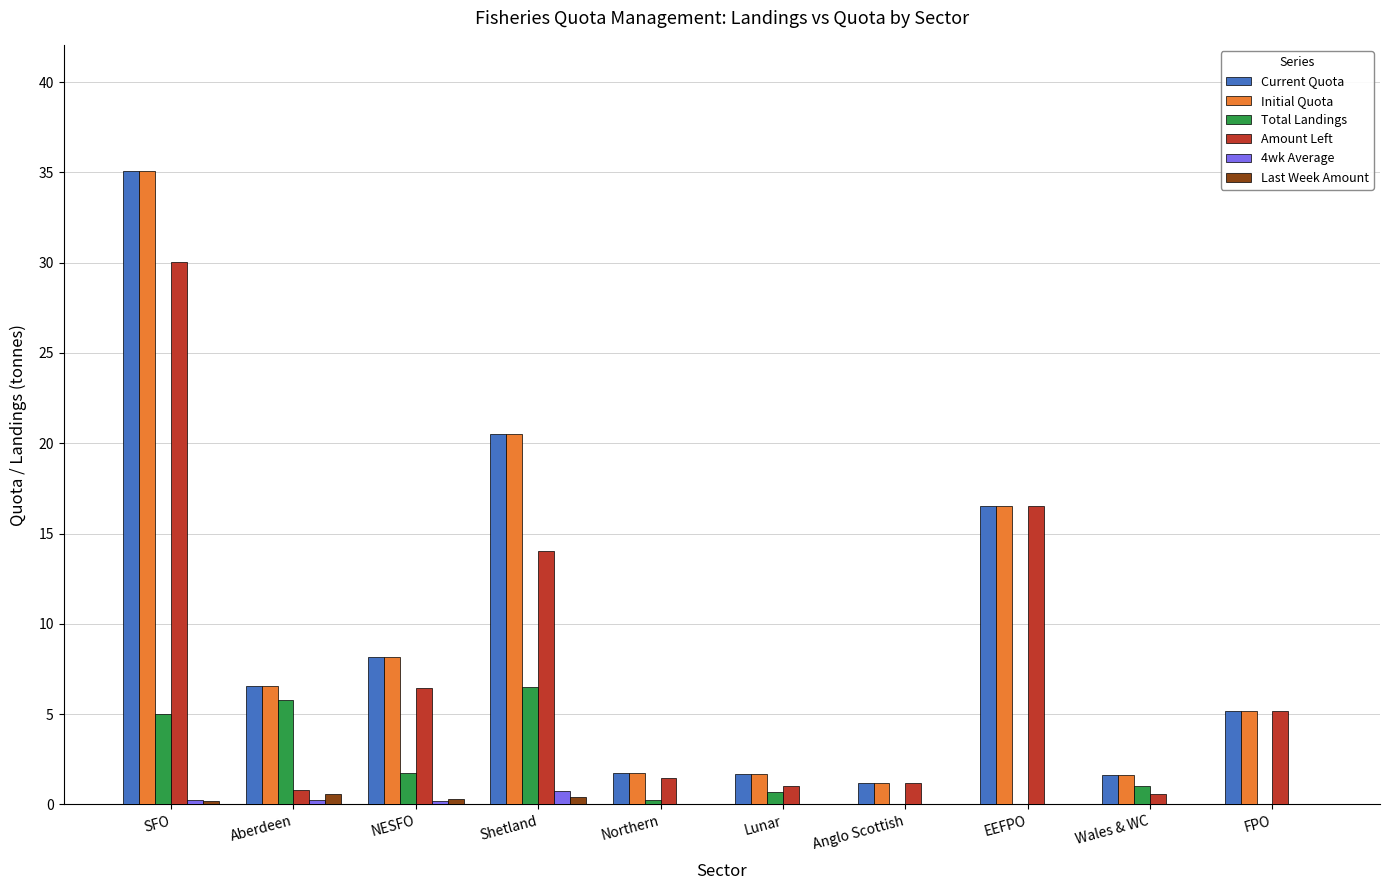

What is the sum of the Amount Left values at Northern and Wales & WC?

2.0